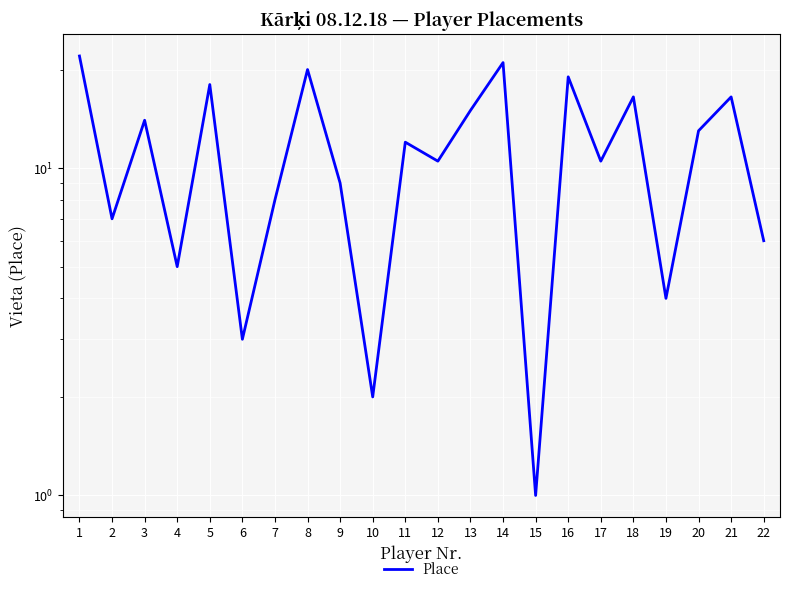

How many points are higher than both their immediate neighbors (excluding endpoints)?

8